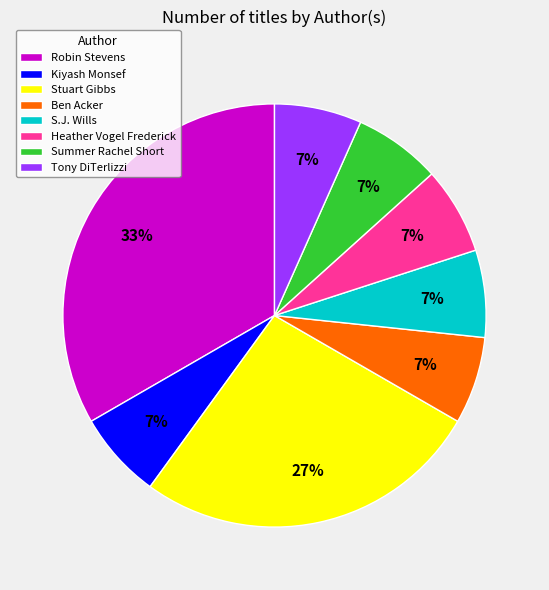

Does S.J. Wills account for over 50% of the chart?

No